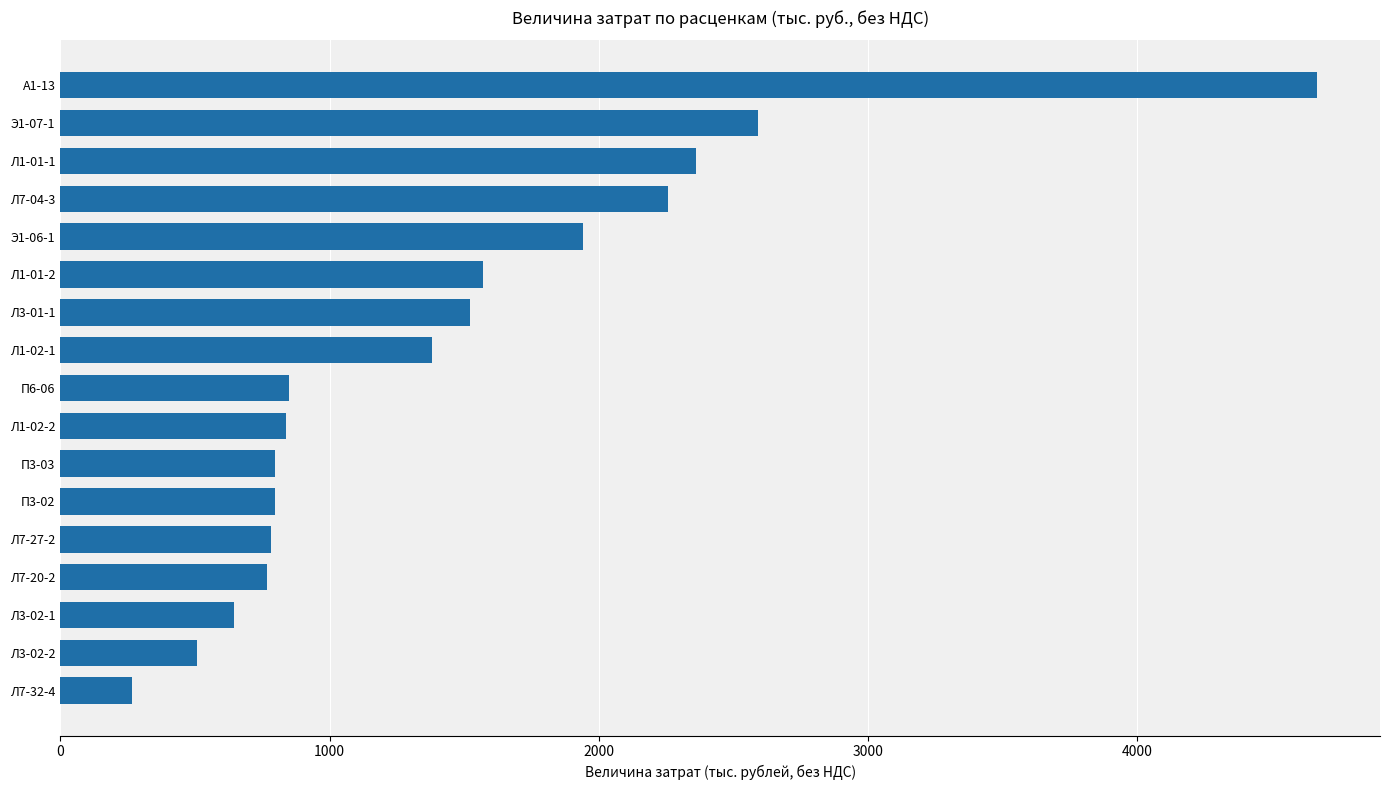

Does the chart contain any negative values?

No